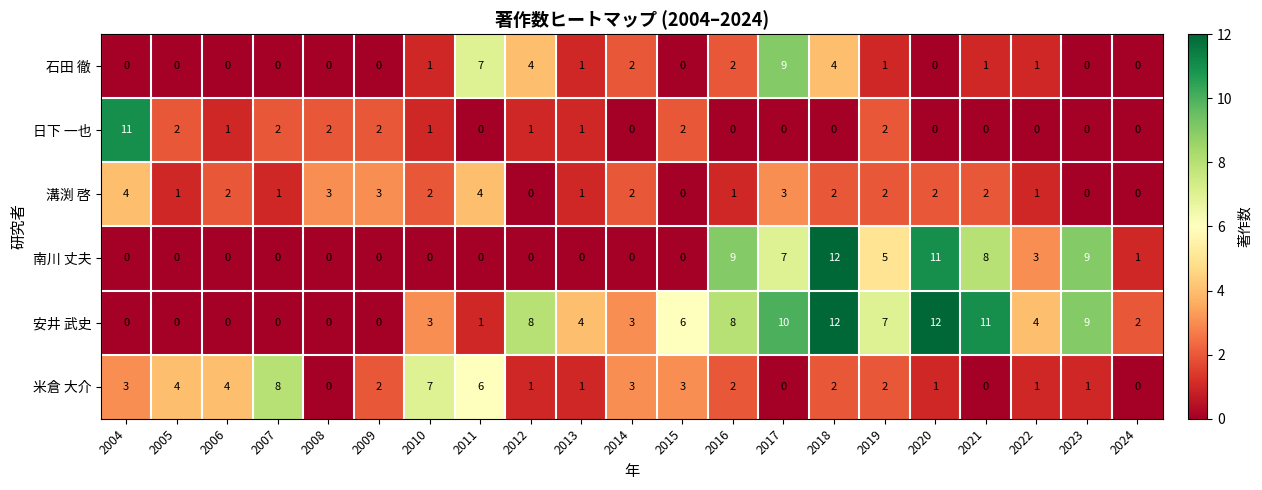

How many distinct data groups are displayed?

6